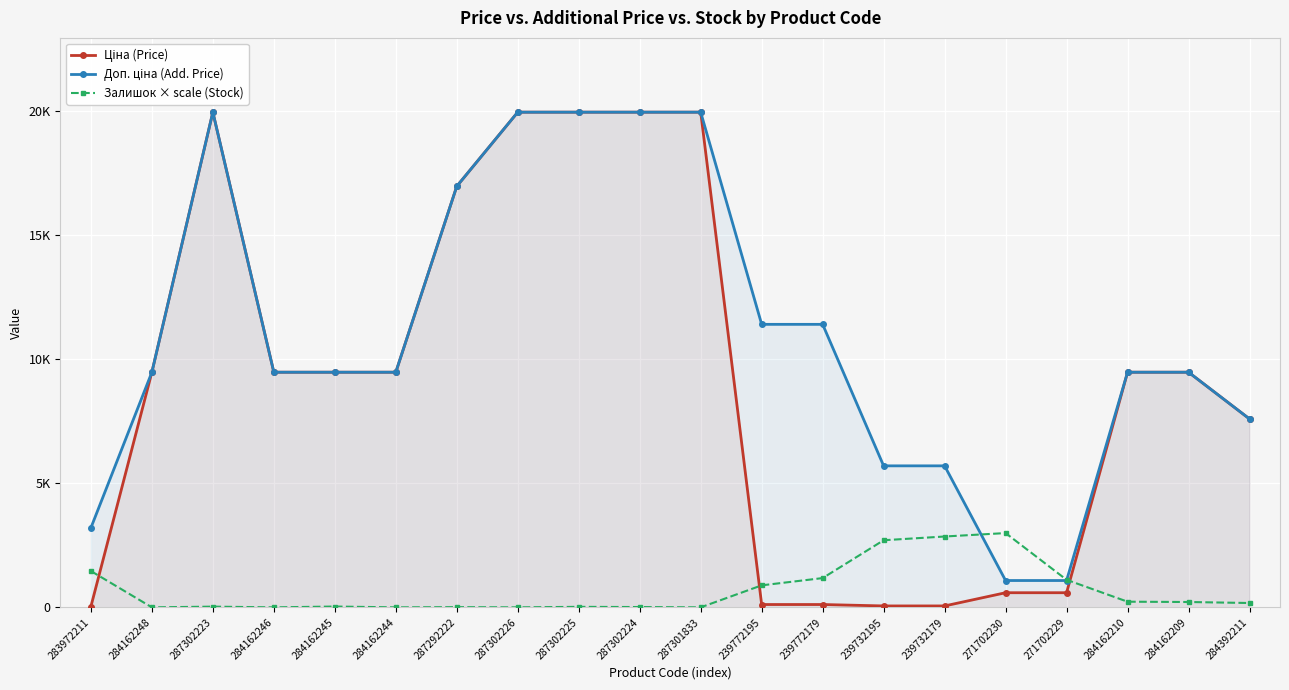

Between 284162244 and 284162209, which series saw the biggest shift?

Залишок × scale (Stock)